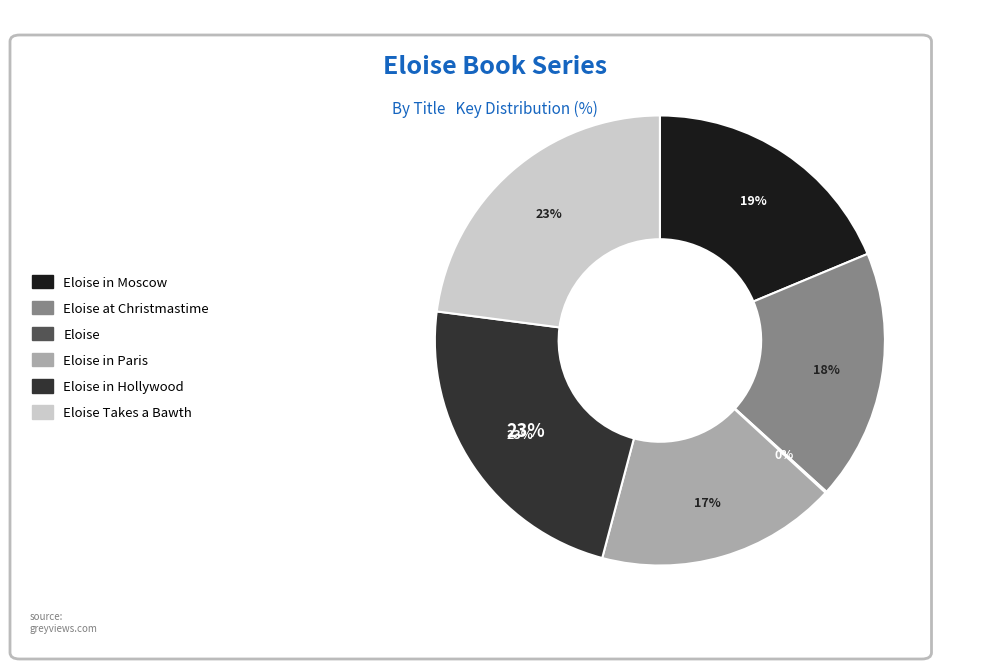

How many slices are in this pie chart?

6